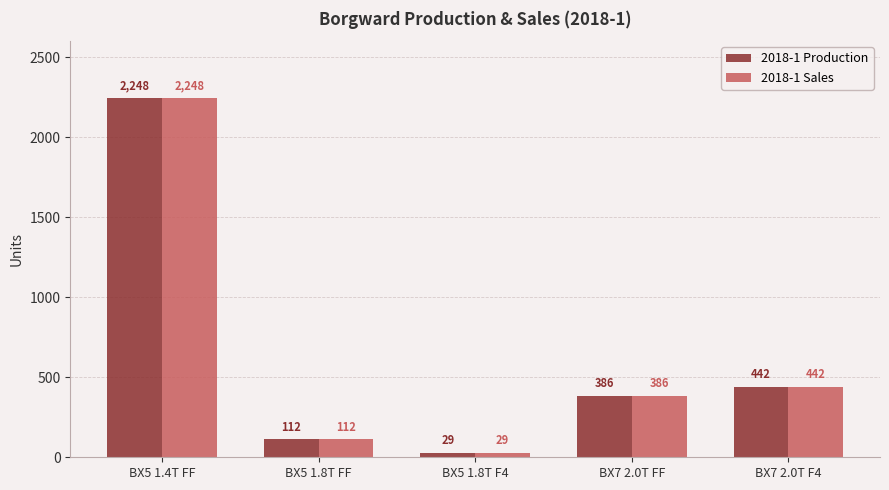

Reading right to left, extract all data points from this chart.

2018-1 Production: 442	386	29	112	2248
2018-1 Sales: 442	386	29	112	2248